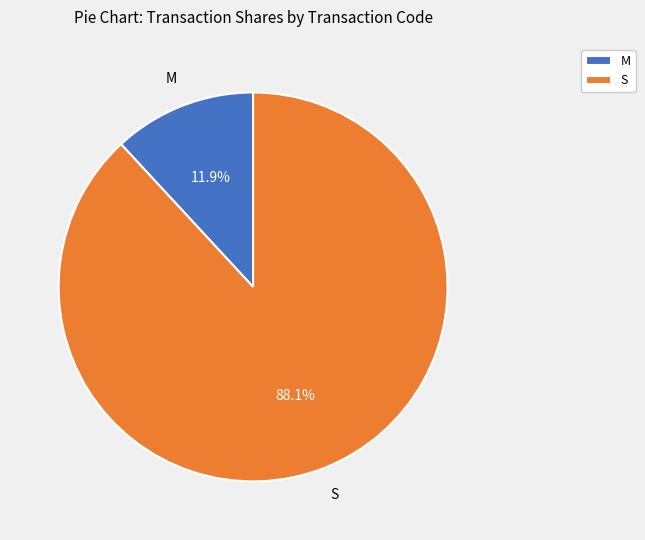

Which slice is the largest?

S